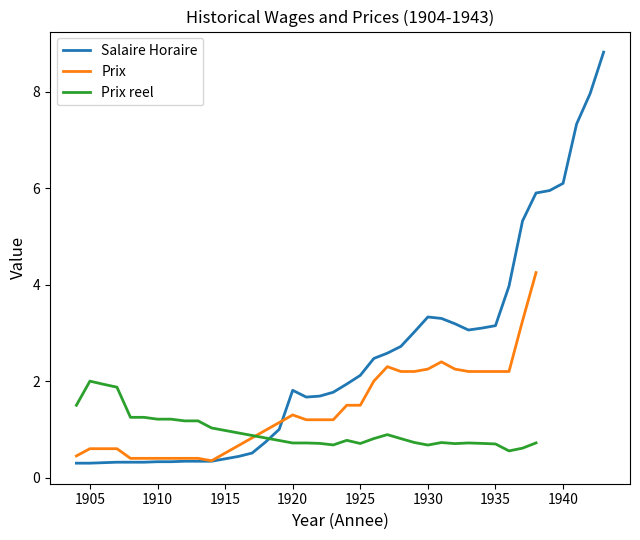

Which category has the lowest value across all series?

1904